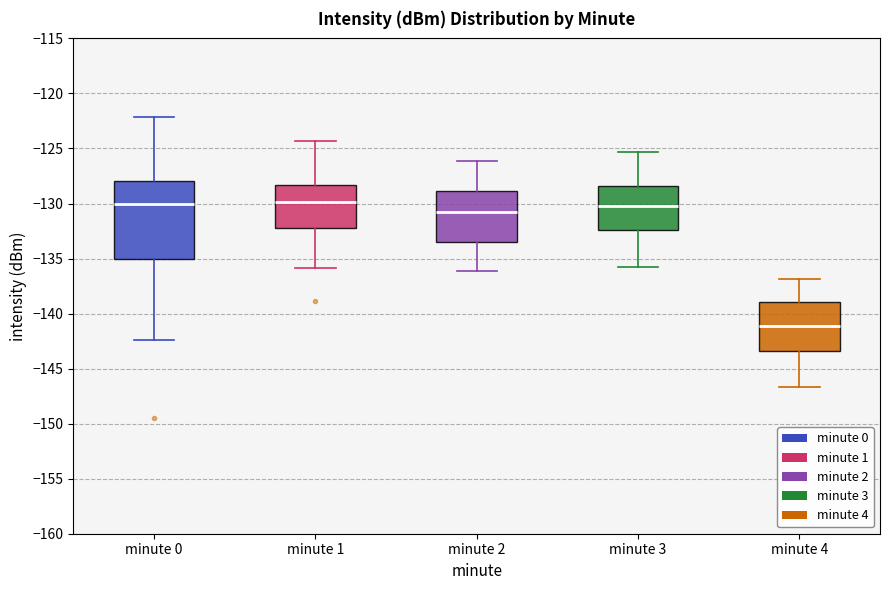

Which box is the tallest, from its lower edge to its upper edge?

minute 0